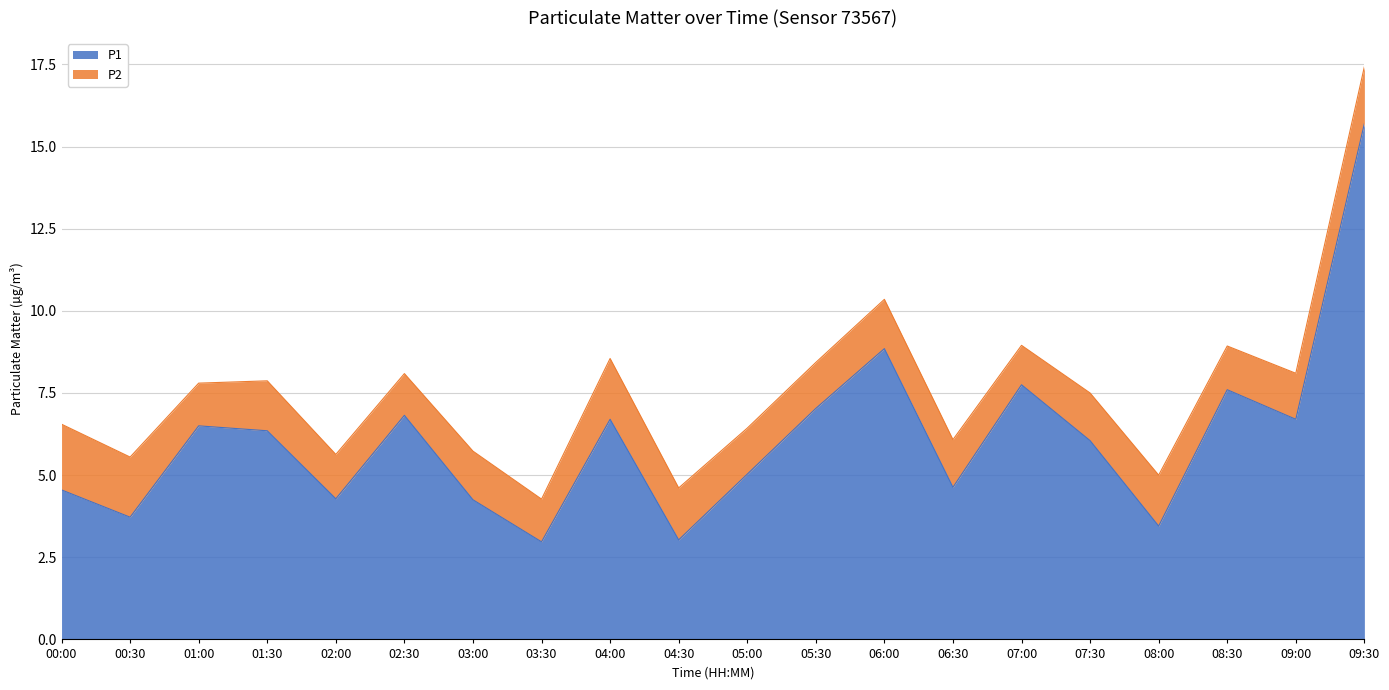

List the labels in order of value, smallest first.

03:30, 04:30, 08:00, 00:30, 03:00, 02:00, 00:00, 06:30, 05:00, 07:30, 01:30, 01:00, 04:00, 09:00, 02:30, 05:30, 08:30, 07:00, 06:00, 09:30